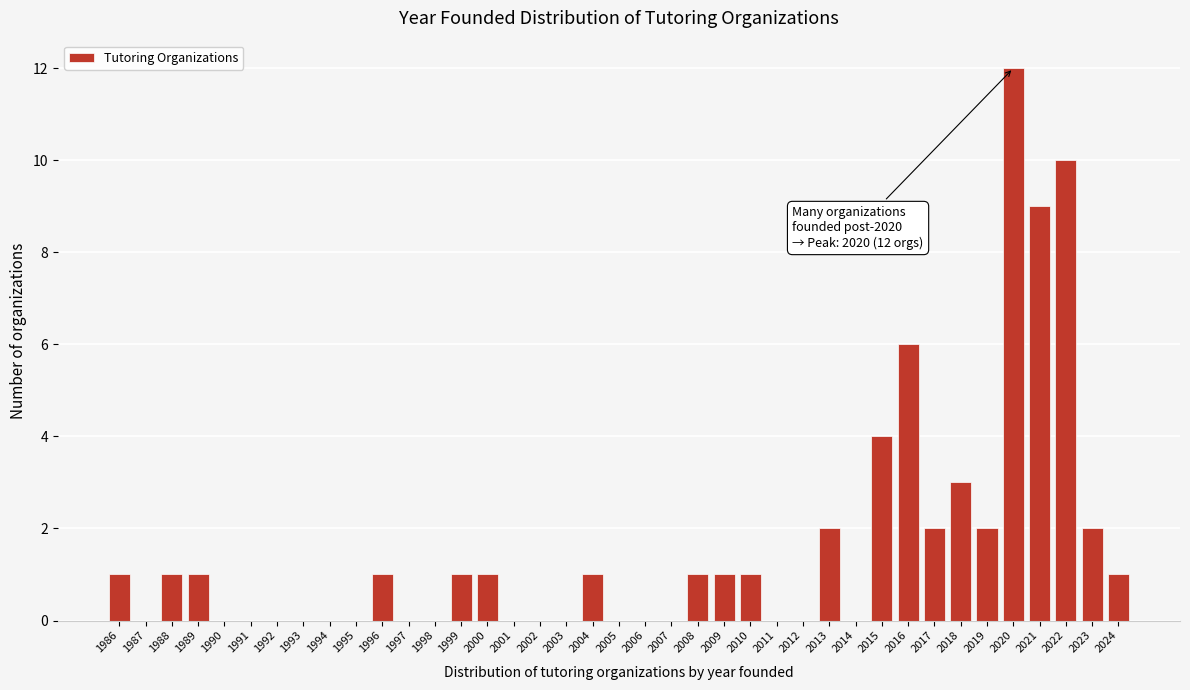

Over which range of the x-axis is the bar tallest?

2020 to 2021